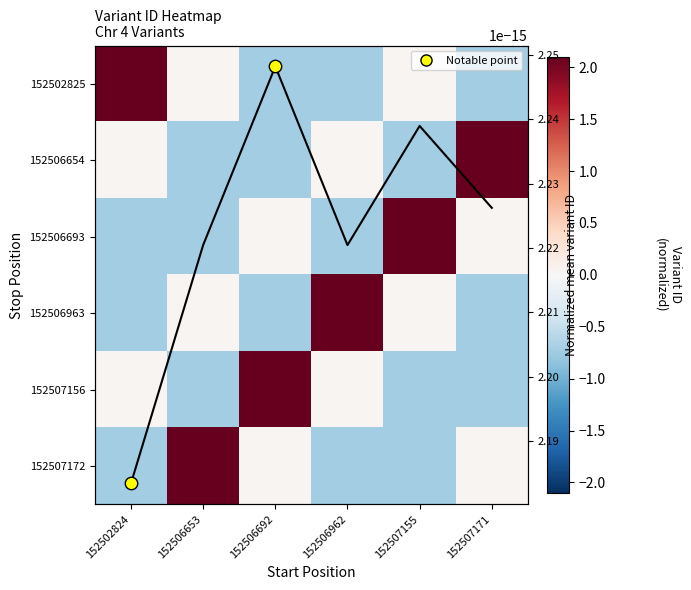

Is the value of 152507172 at 152507171 greater than the value of Mean norm. variant ID at 152506653?

Yes